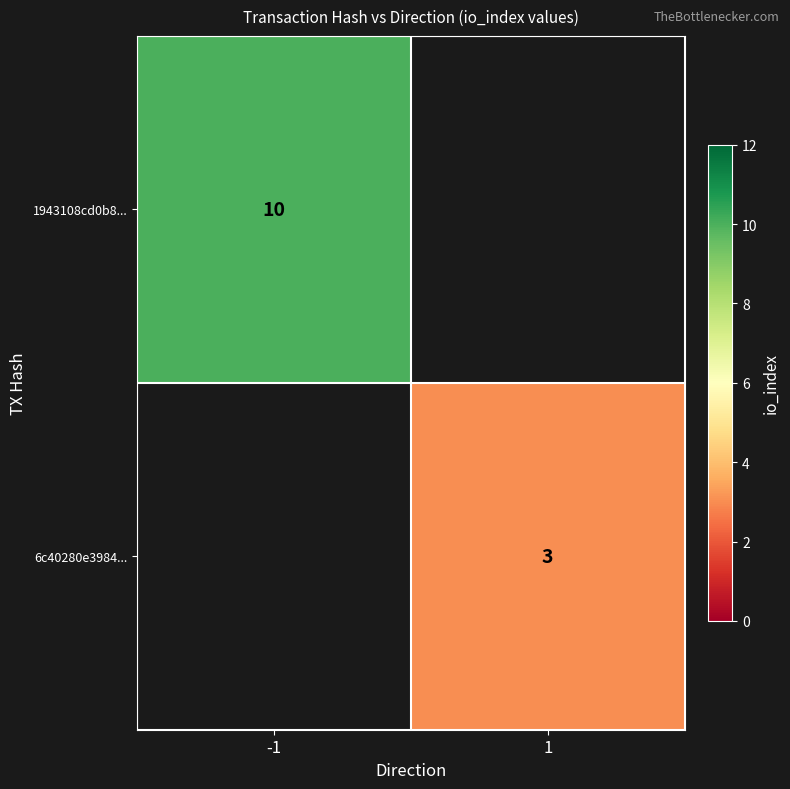

Count the number of data series in this chart.

2